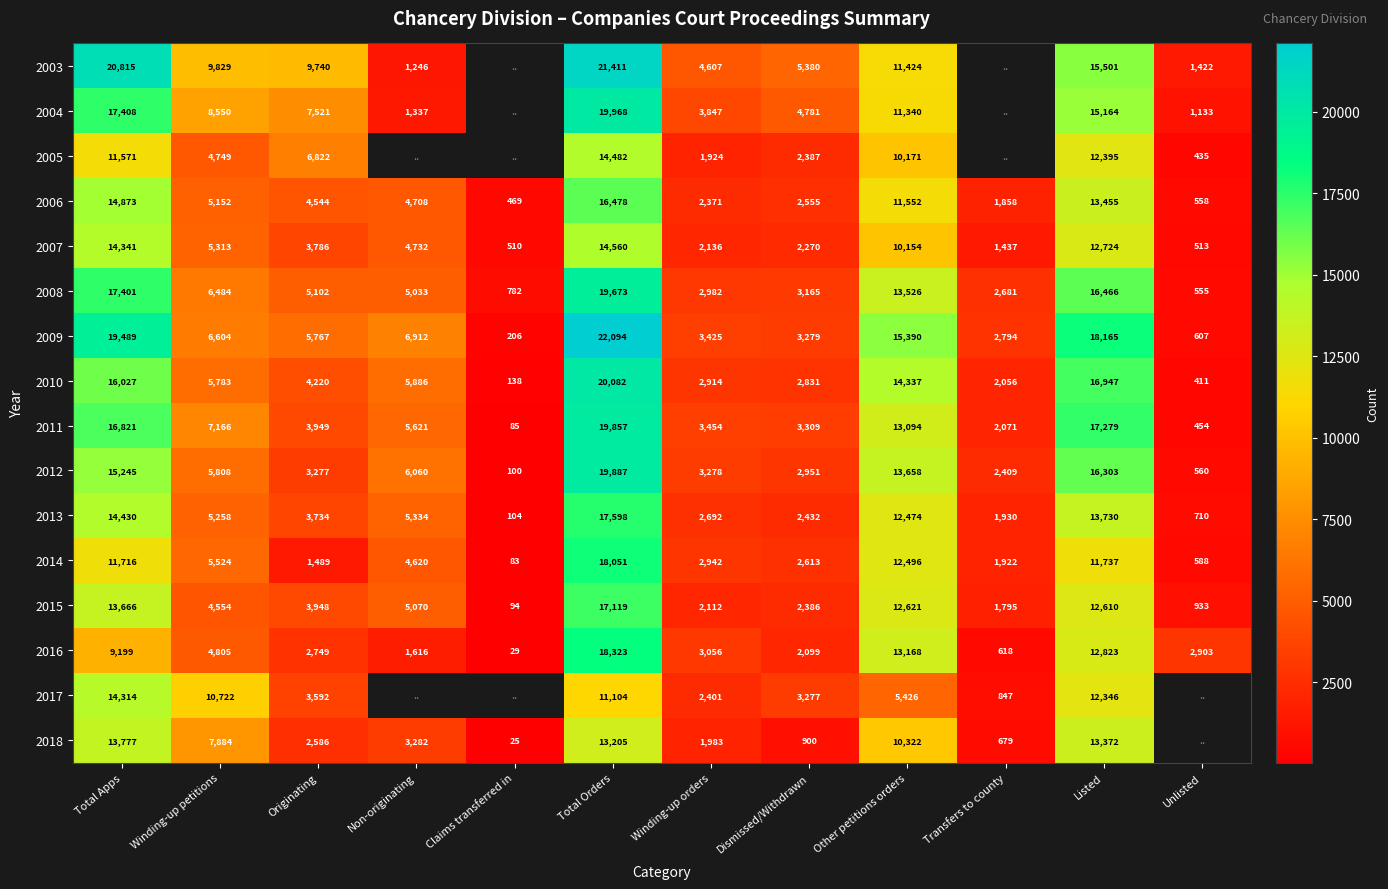

What is the average value of the 2012 series?

7461